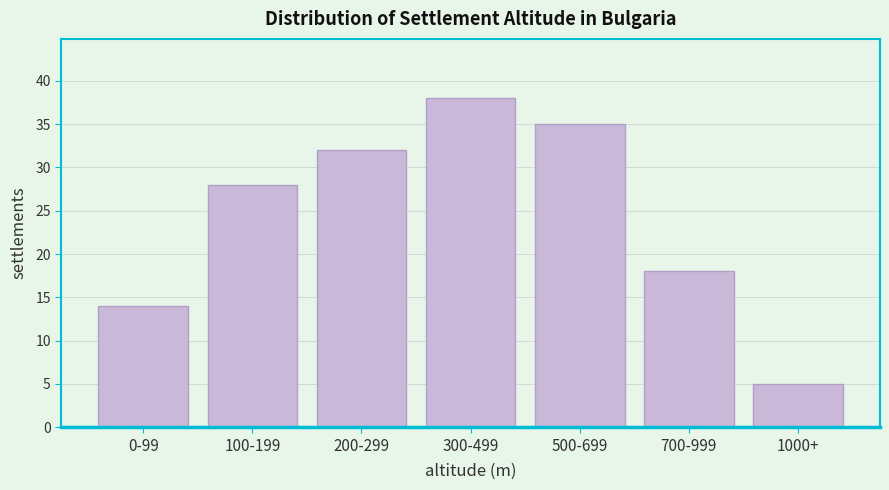

Reading left to right, transcribe all the data shown in this chart.

14	28	32	38	35	18	5